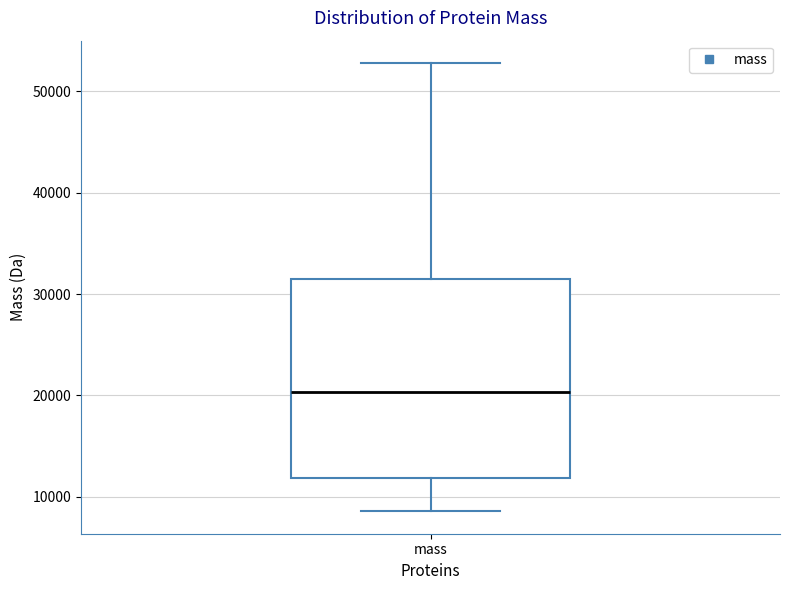

Transcribe this box plot: give where the median line is, the range the box spans, and where the two whiskers end, as read against the y-axis. The values are not printed on the chart, so give them approximately, as read against the axis.

median 20000, box 12000 to 32000, whiskers 9000 to 53000